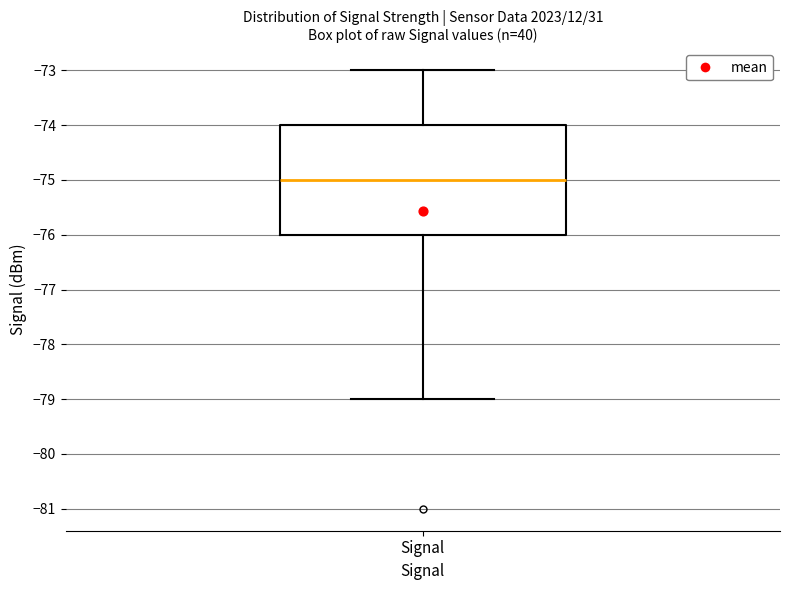

Read this box plot against the y-axis: the position of the median line, the range covered by the box, and the ends of both whiskers. The values are not printed on the chart, so give them approximately, as read against the axis.

median -75, box -76 to -74, whiskers -79 to -73